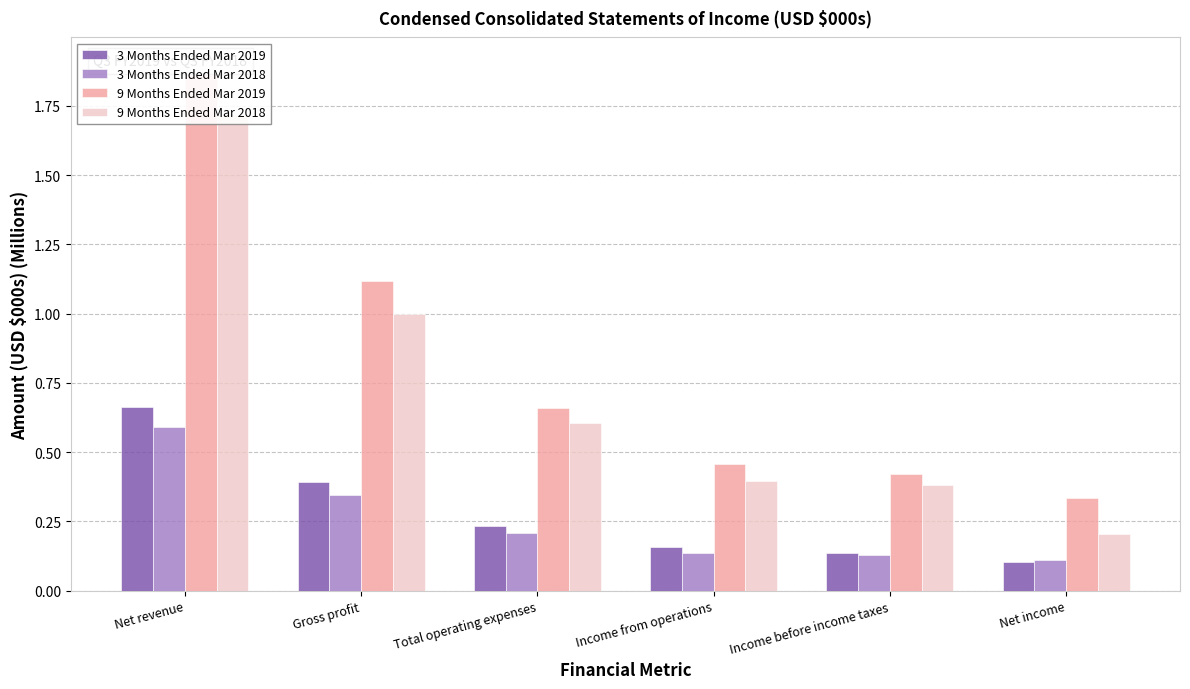

Are the bars grouped side by side (vs. stacked)?

Yes